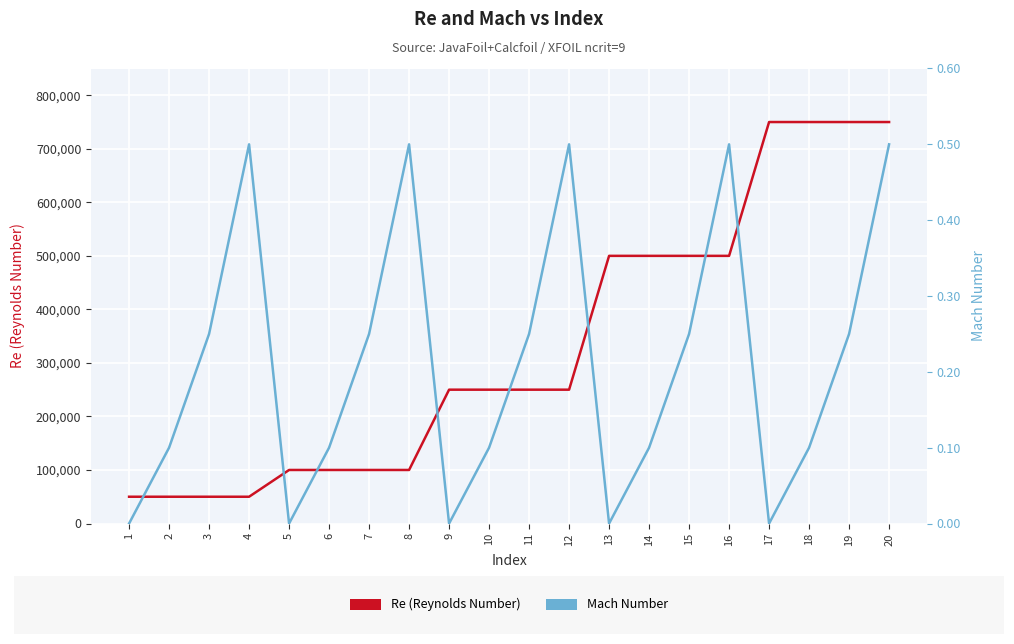

List the series in order of their overall mean, highest first.

Re (Reynolds Number), Mach Number